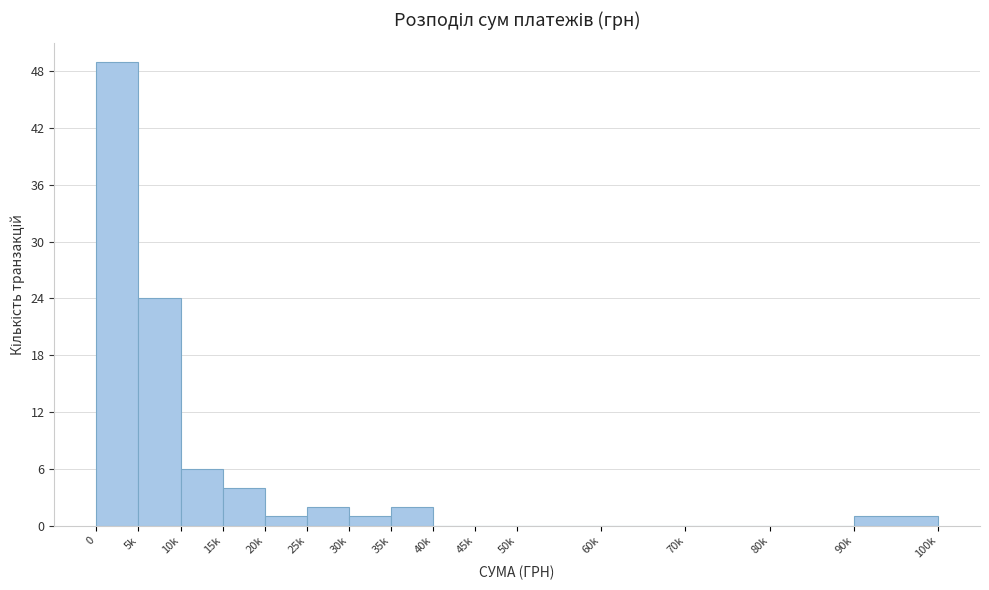

Reading right to left, extract all data points from this chart.

90k=1	80k=0	70k=0	60k=0	50k=0	45k=0	40k=0	35k=2	30k=1	25k=2	20k=1	15k=4	10k=6	5k=24	0=49